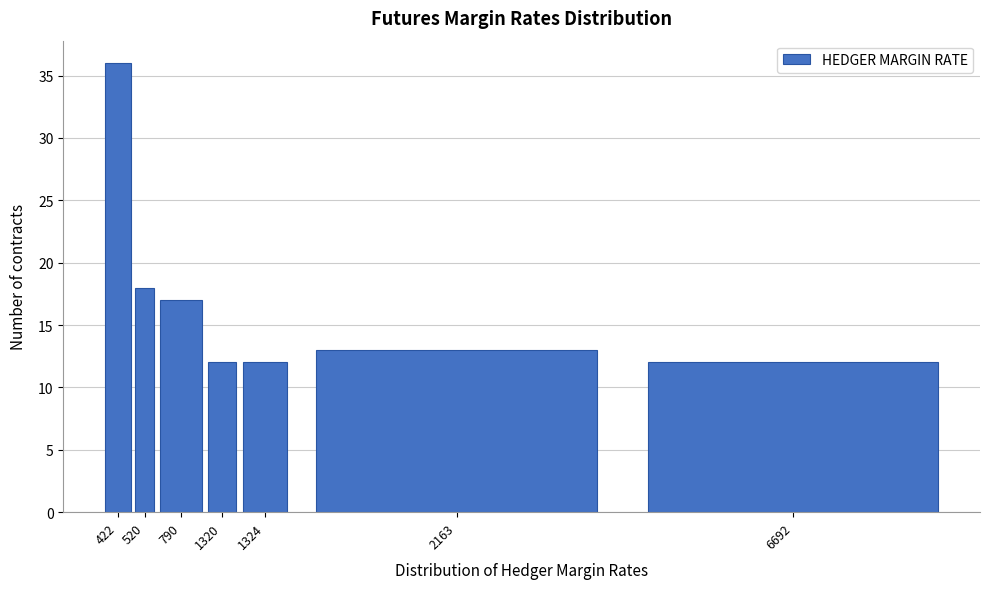

Reading left to right, list all the values displayed in this chart.

422=36	520=18	790=17	1320=12	1324=12	2163=13	6692=12